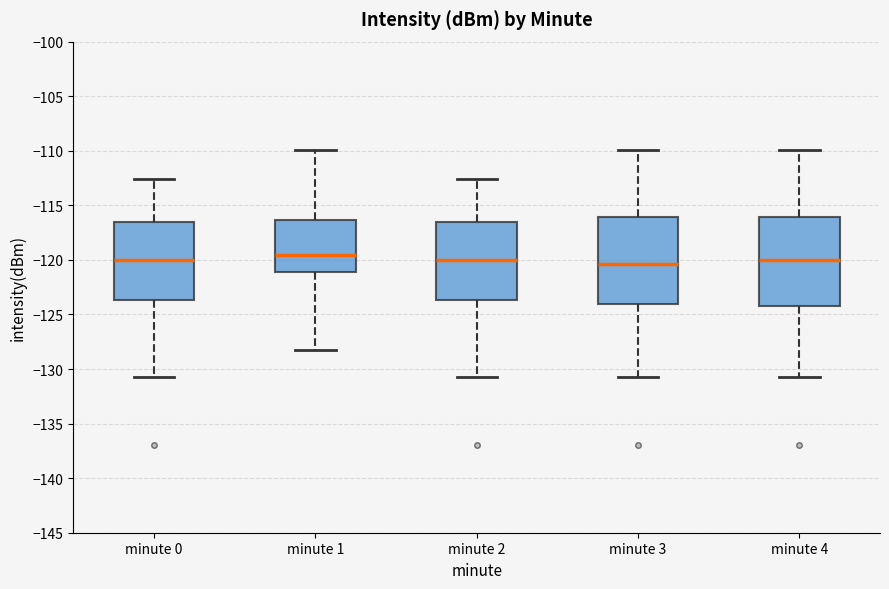

Where does the lower whisker of the box for minute 3 end on the y-axis? The values are not printed on the chart, so give them approximately, as read against the axis.

-131.0